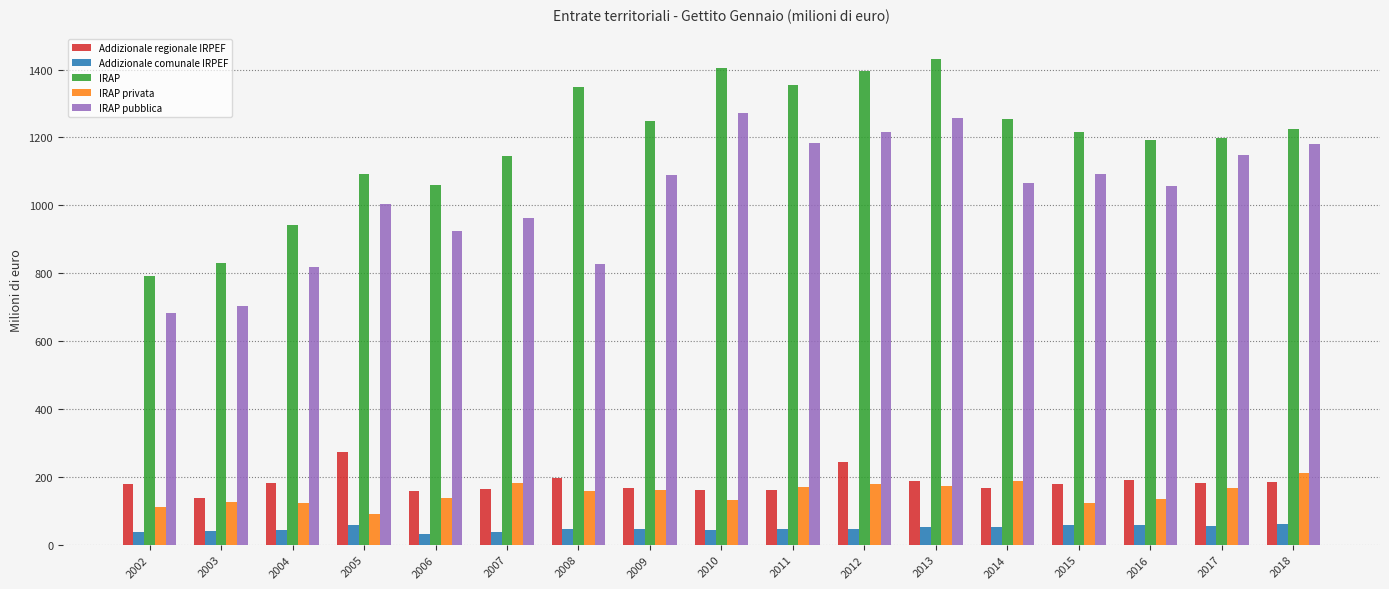

How many groups of bars are there?

17